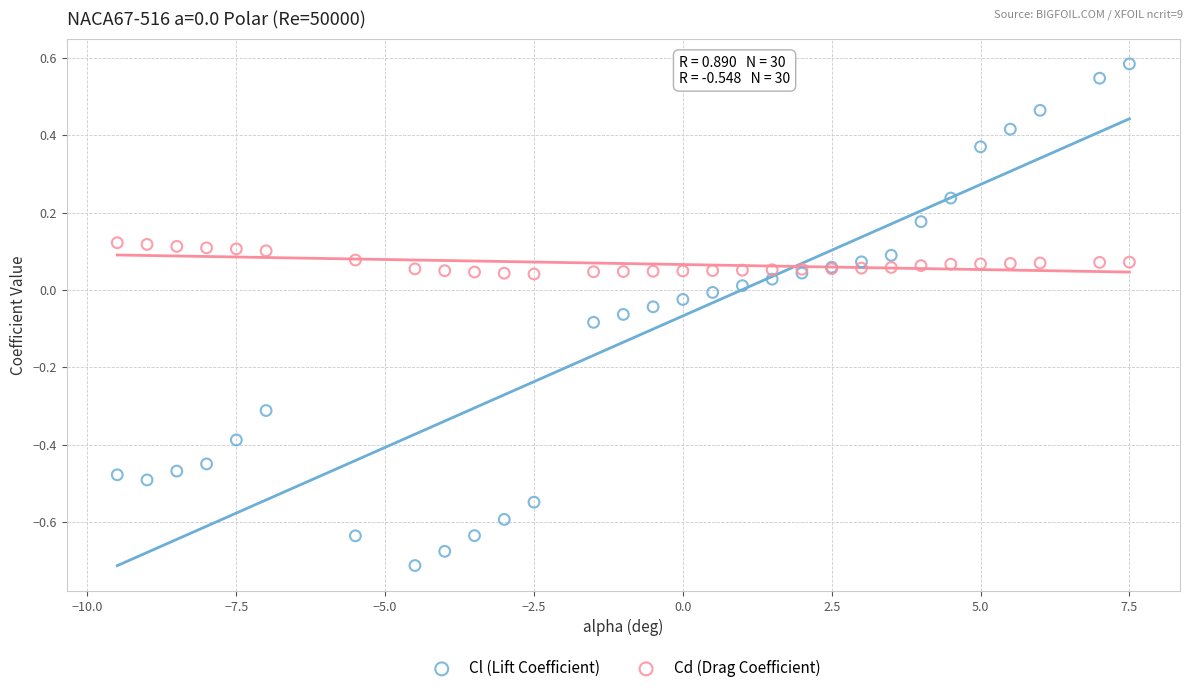

Which series reaches the maximum Y coordinate?

Cl (Lift Coefficient)